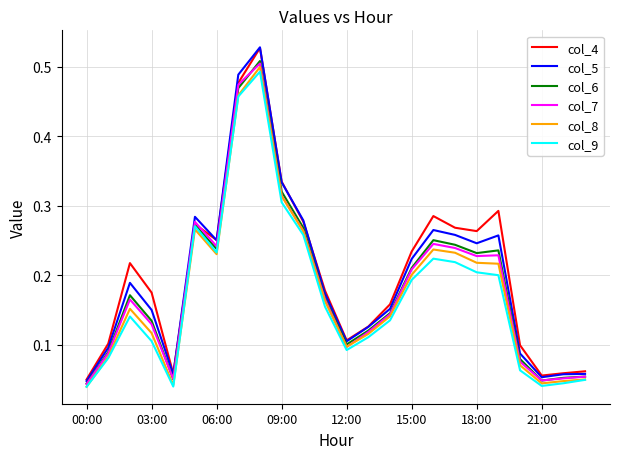

Which series has the largest range (max minus min)?

col_5